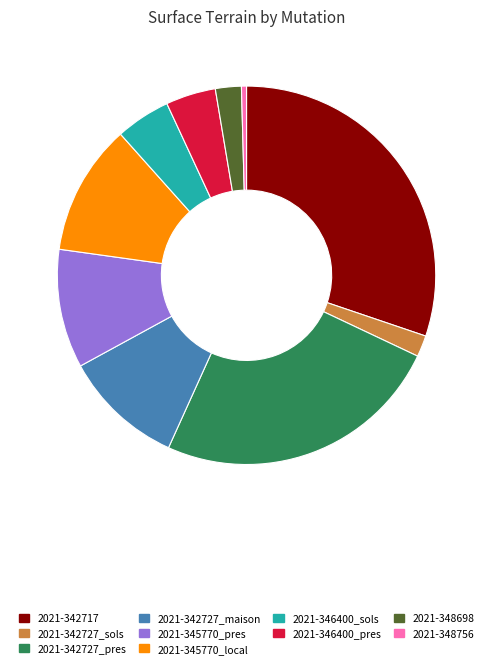

Does 2021-342717 account for over 50% of the chart?

No